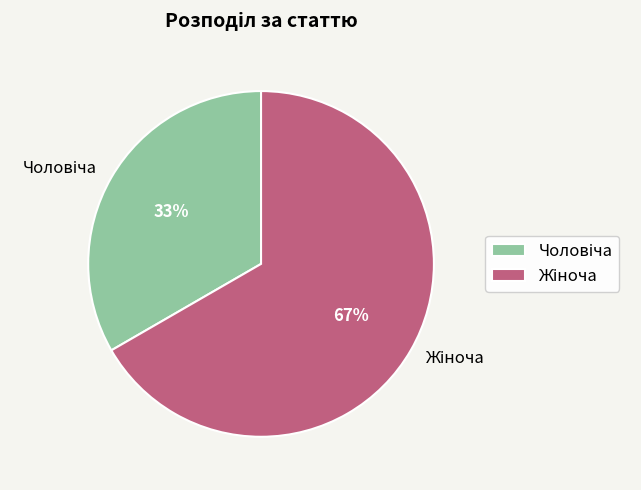

Is there a majority slice in this chart?

Yes